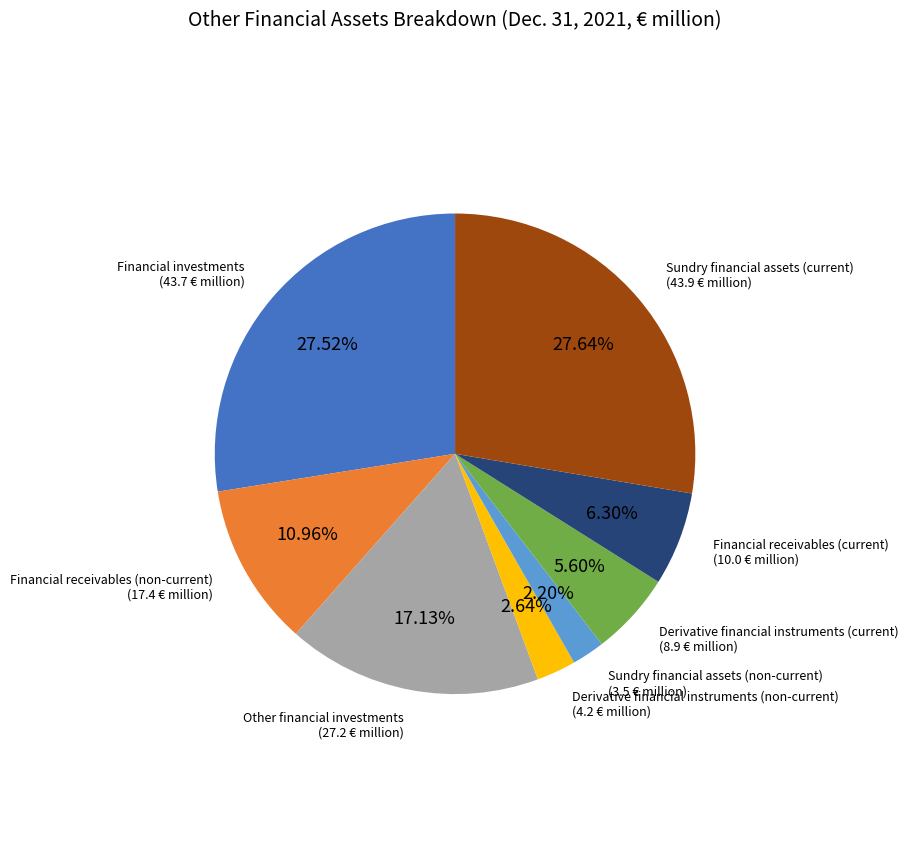

Is there a majority slice in this chart?

No